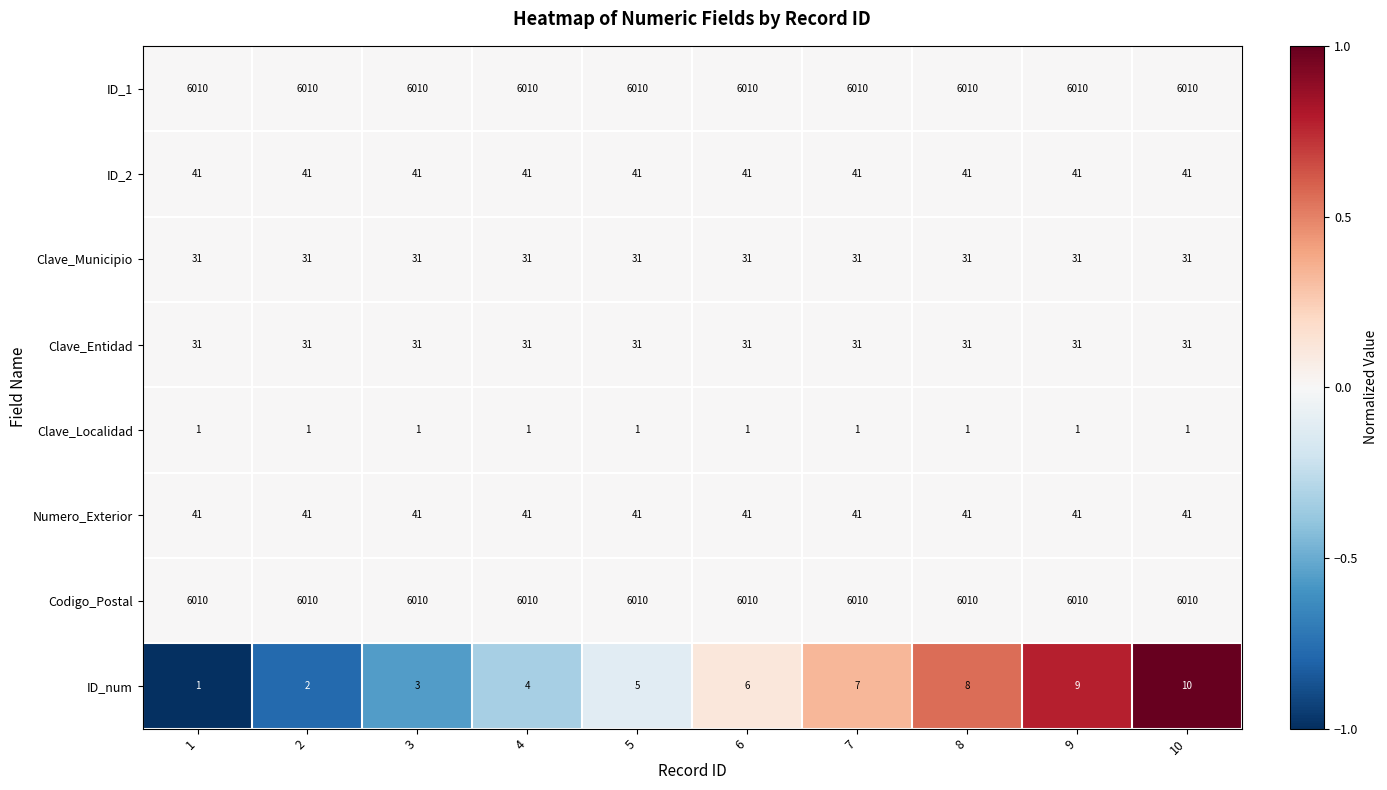

Which series changed the most between 1 and 2?

ID_num